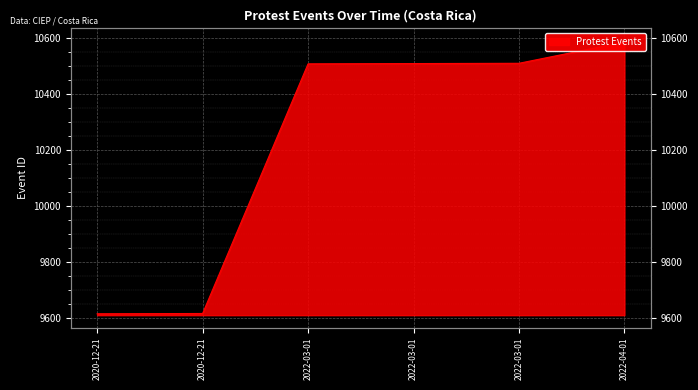

Is it true that the value at 2022-03-01 is 10507?

True